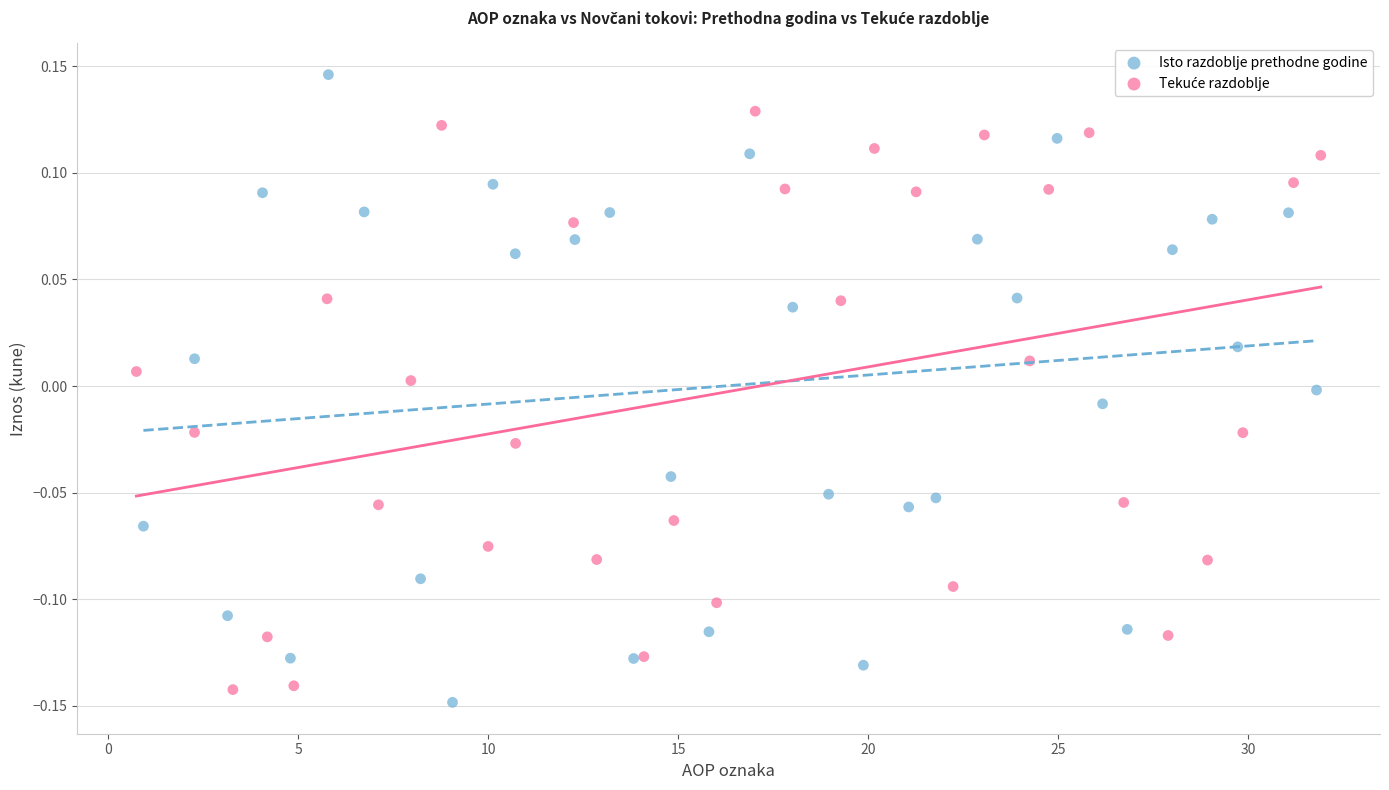

Which series has the largest Y range (max minus min)?

Isto razdoblje prethodne godine